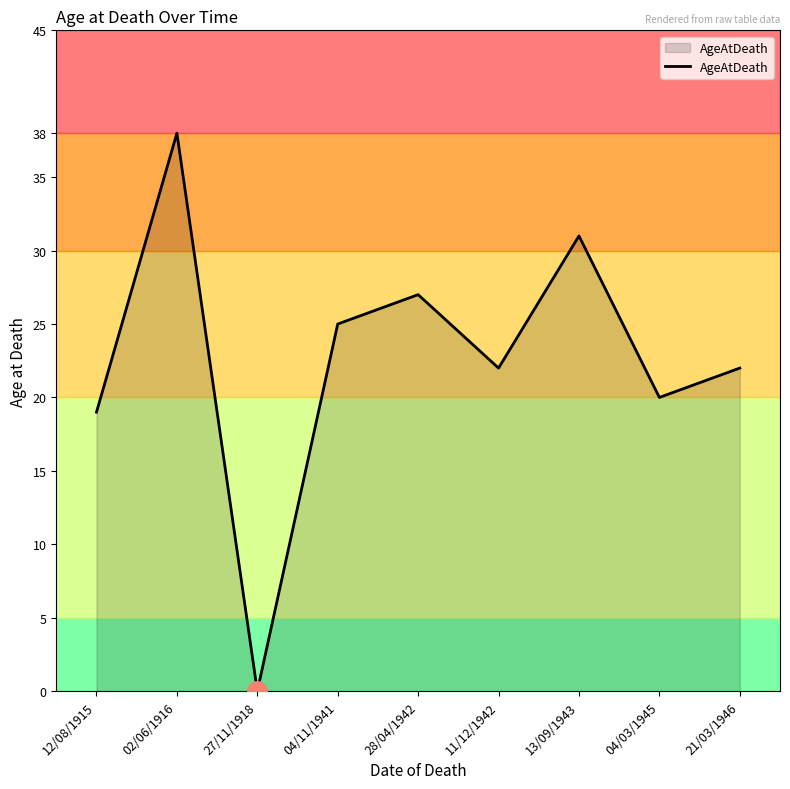

What is the sum of the values at 04/11/1941 and 11/12/1942?

47